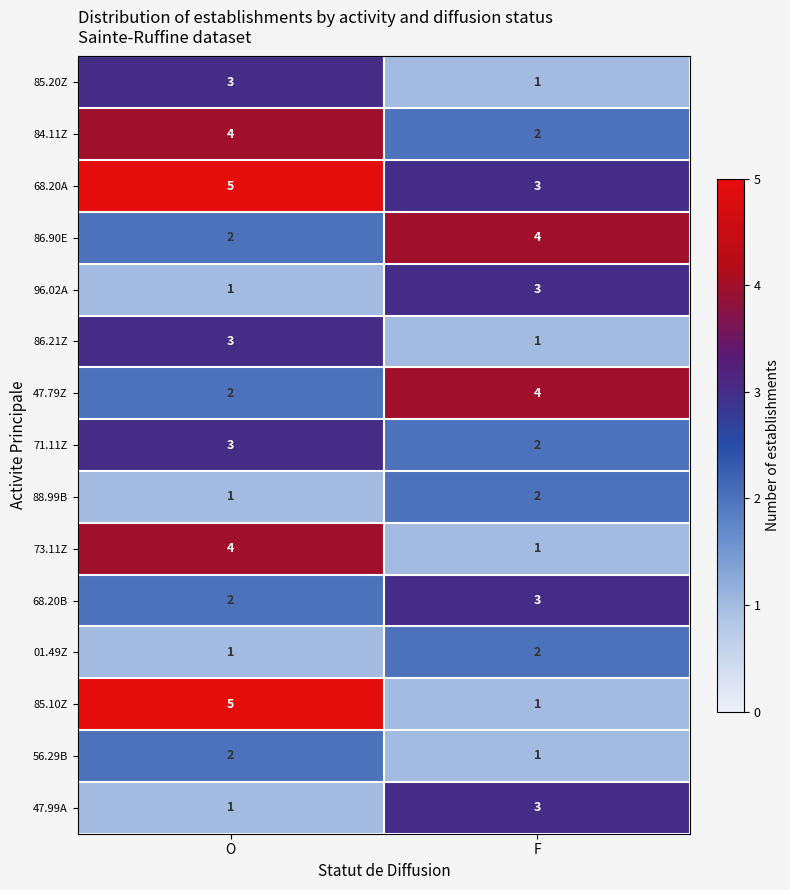

Is it true that 85.20Z equals 5 at O?

False